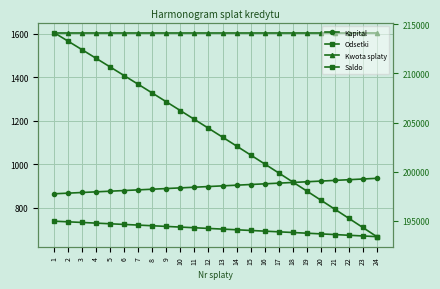

What is the difference between the highest and lowest values at 11?

204613.5